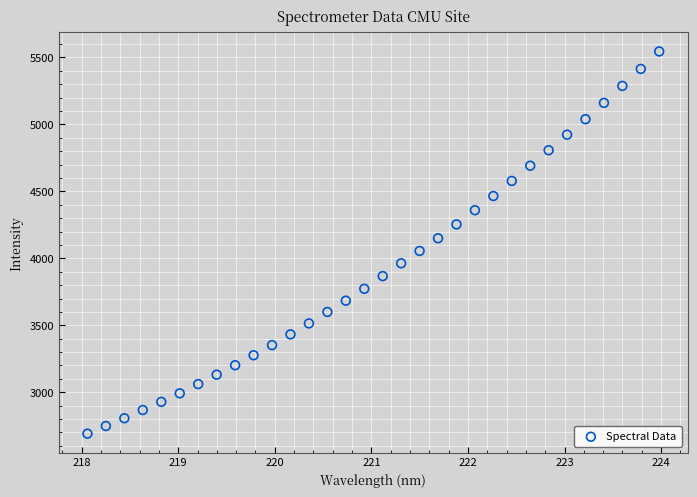

What is the range of X values (max minus min)?

5.9